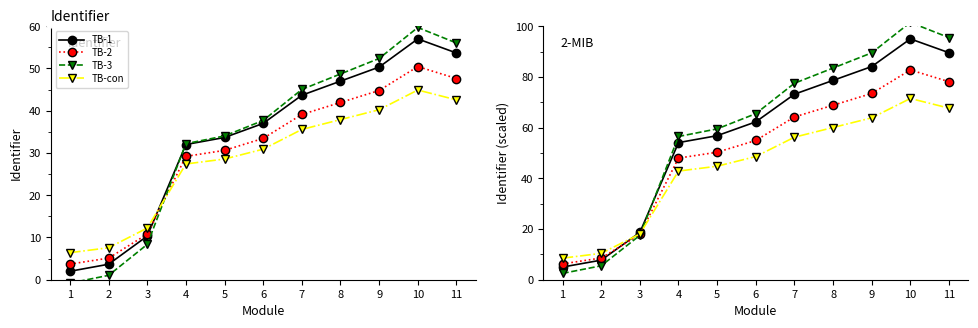

Which label corresponds to the largest value in the chart?

10